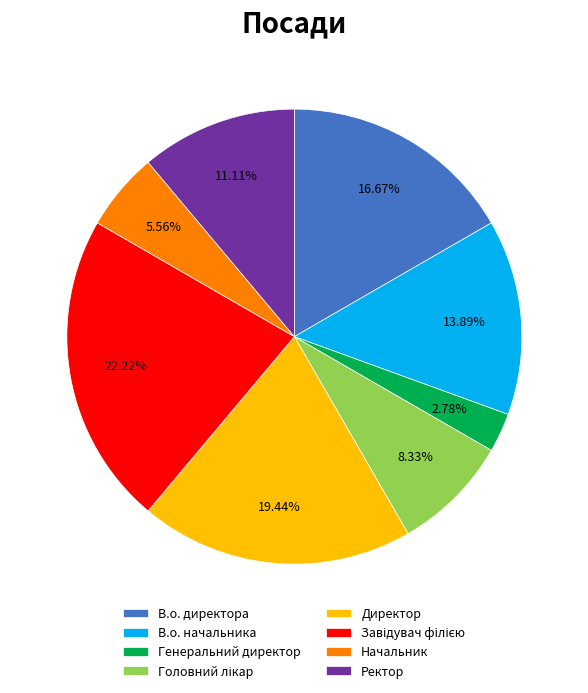

Approximately how many times larger is the value at В.о. директора compared to Начальник?

3.0